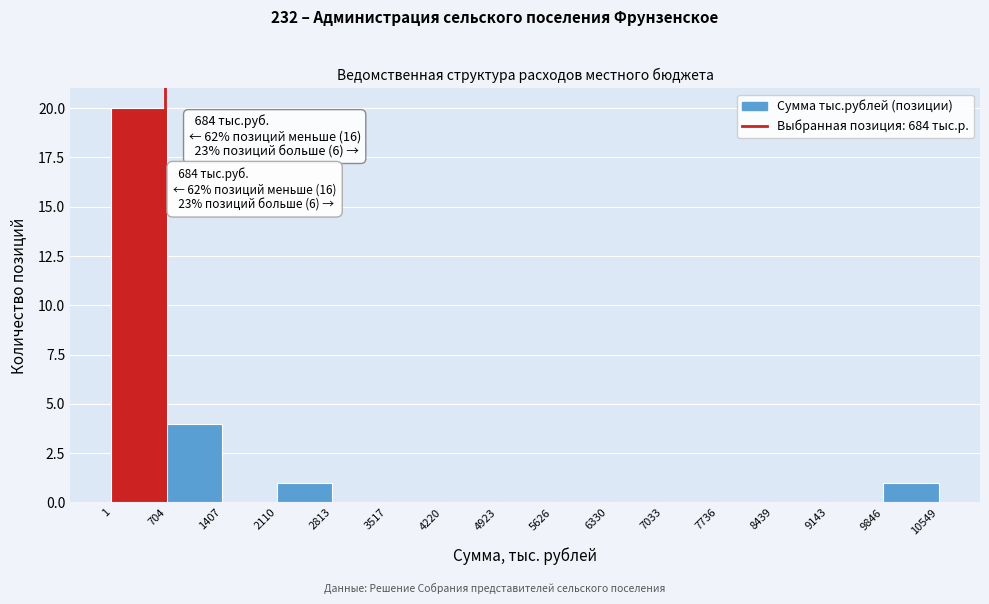

Which range on the x-axis has the tallest bar?

1 to 704